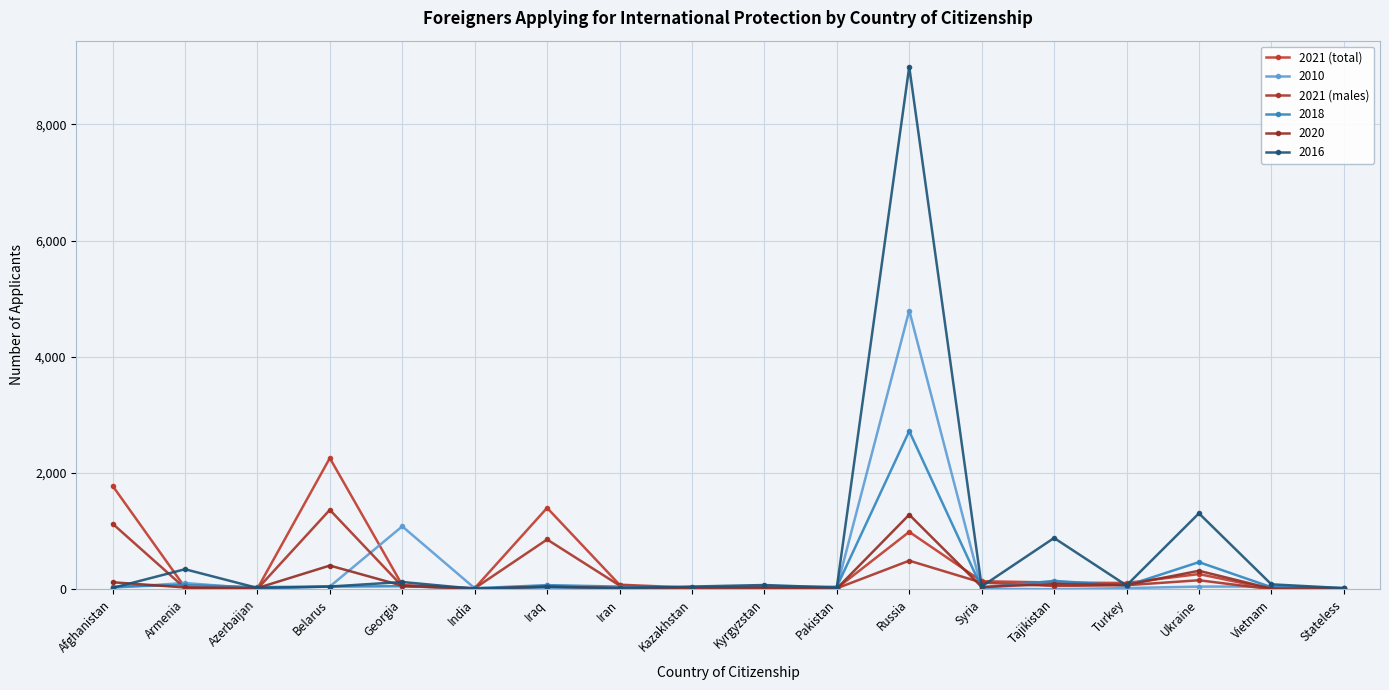

The value of 2021 (total) at Ukraine is 116. True or false?

False